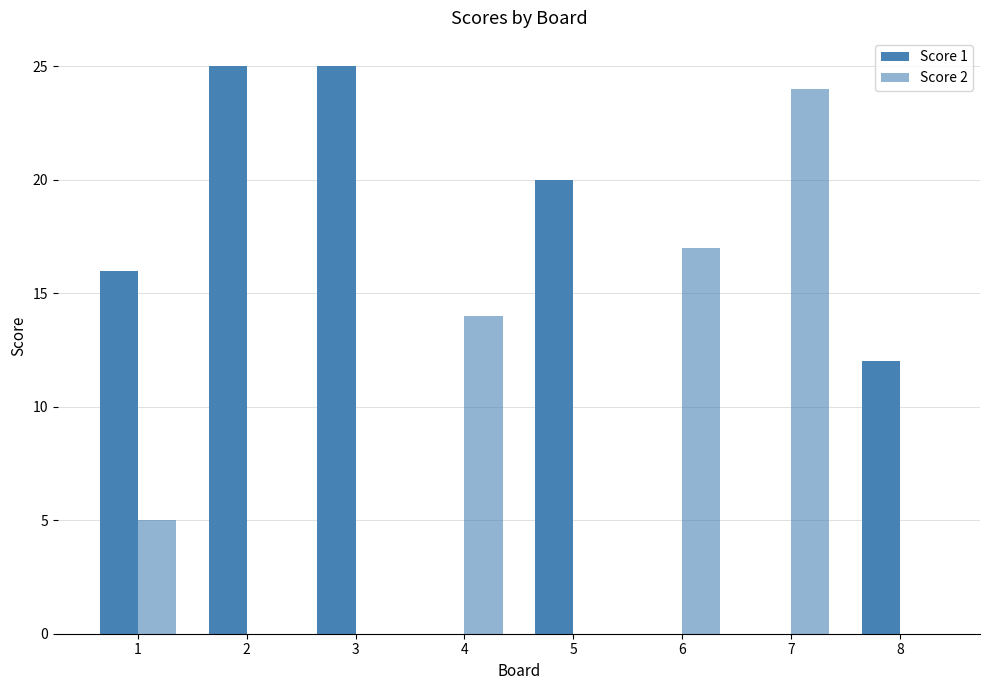

At how many categories does at least one series exceed 11?

8